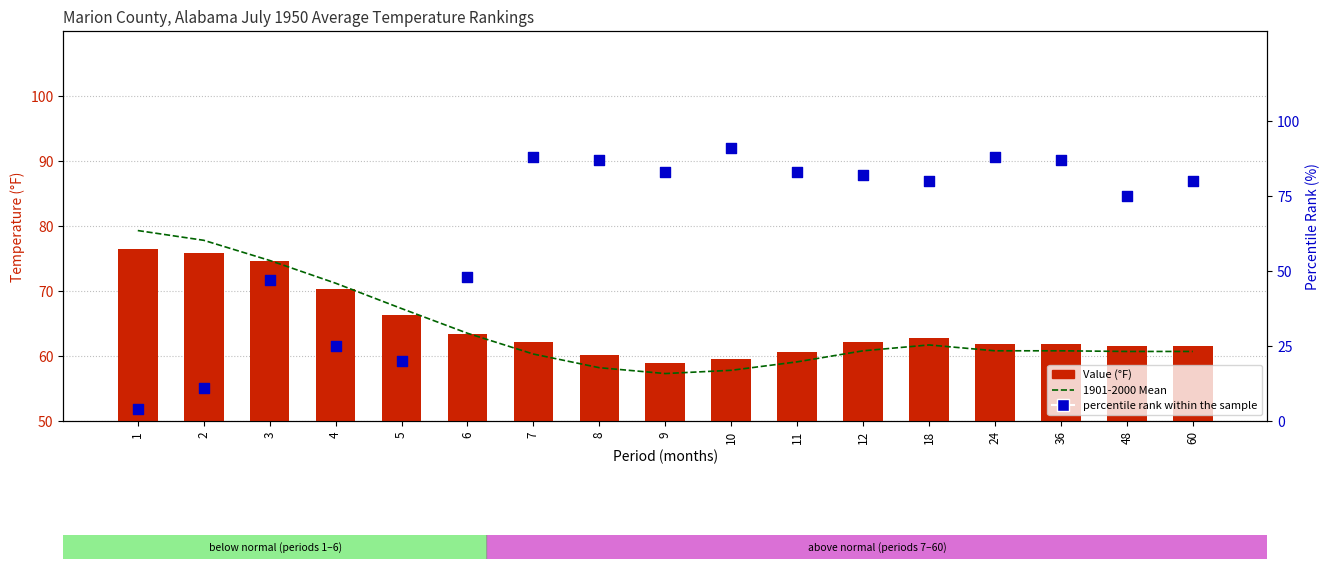

At which category is the sum across all series the highest?

24